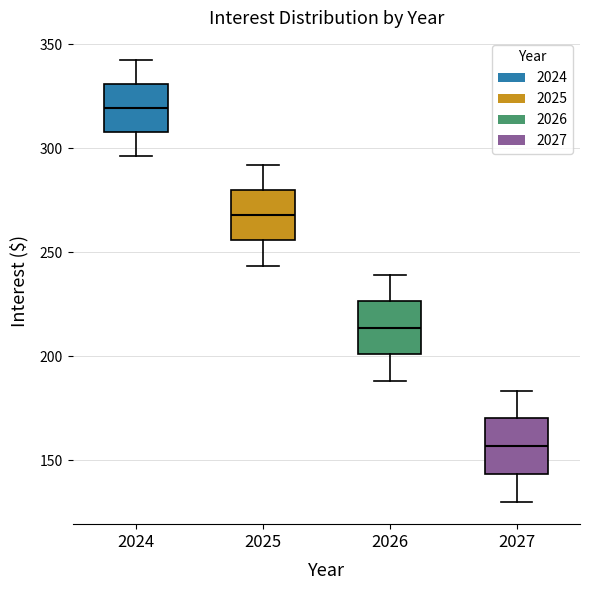

Reading left to right, transcribe this box plot: for each box, give where its median line is, the range the box spans, and where its two whiskers end, as read against the y-axis. The values are not printed on the chart, so give them approximately, as read against the axis.

2024: median 320, box 310 to 330, whiskers 295 to 340
2025: median 270, box 255 to 280, whiskers 245 to 290
2026: median 215, box 200 to 225, whiskers 190 to 240
2027: median 155, box 145 to 170, whiskers 130 to 185